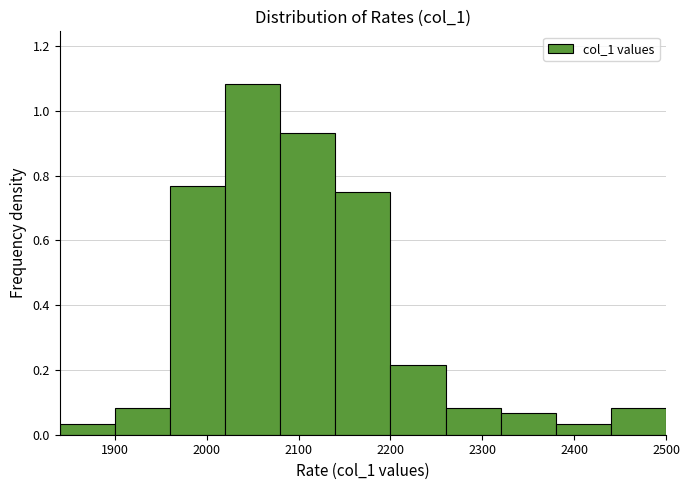

Which range on the x-axis has the tallest bar?

2020 to 2080